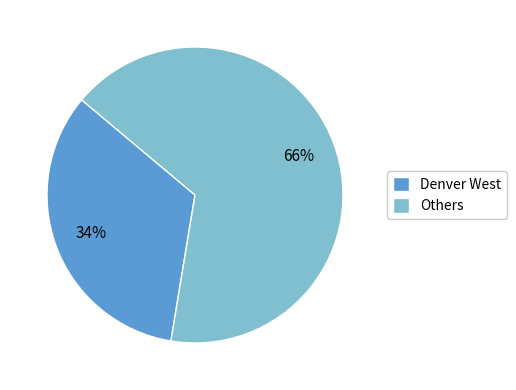

Which category has the biggest portion of the pie?

Others